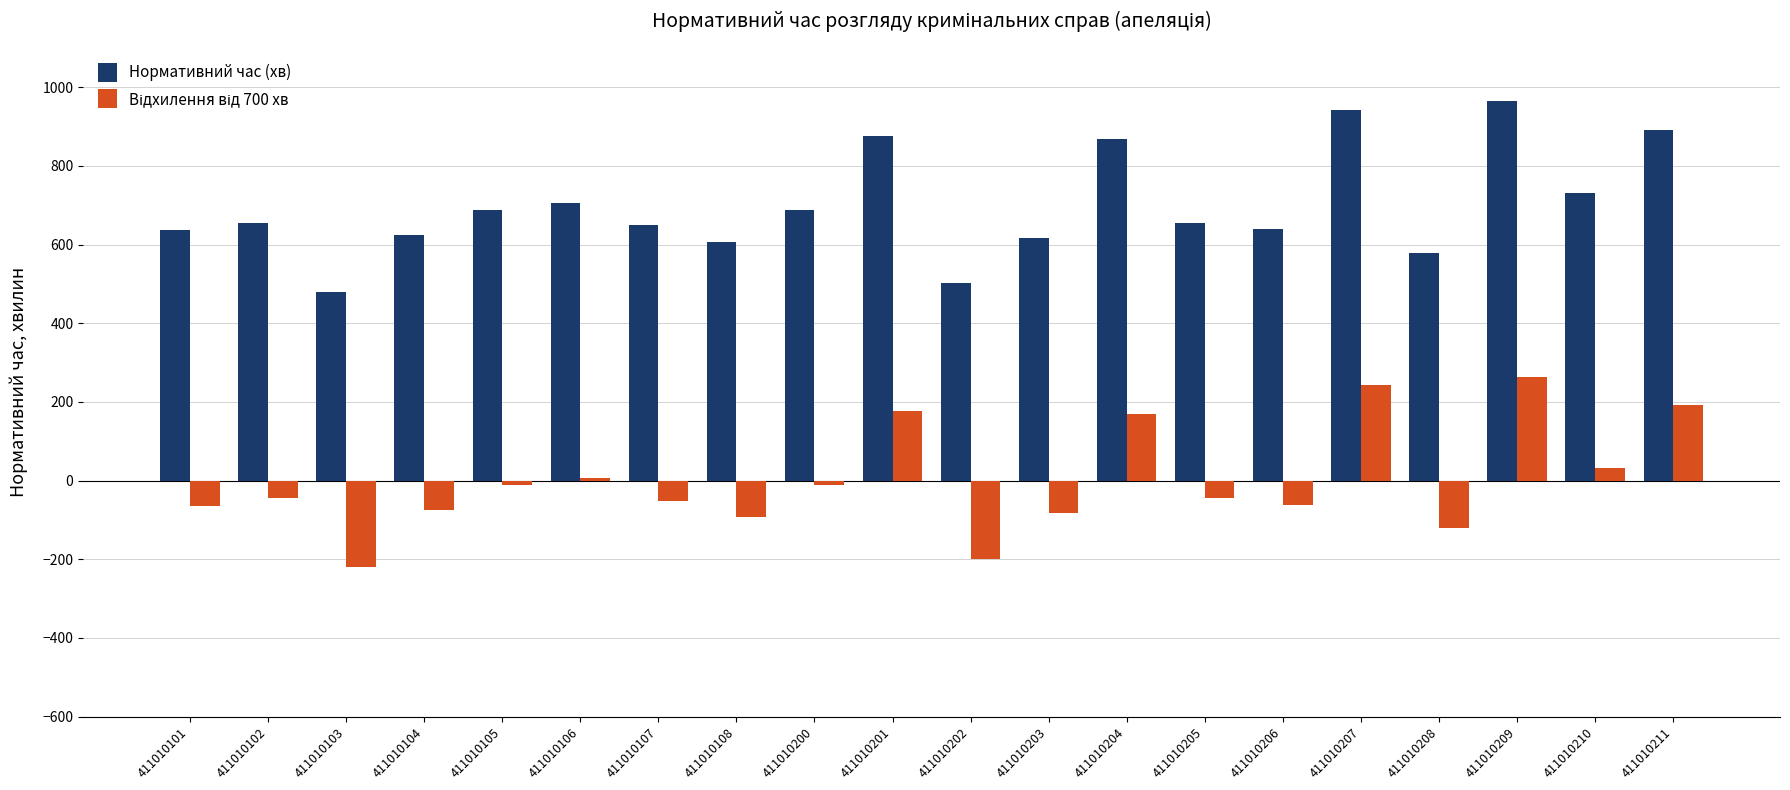

How many categories are shown in the chart?

20